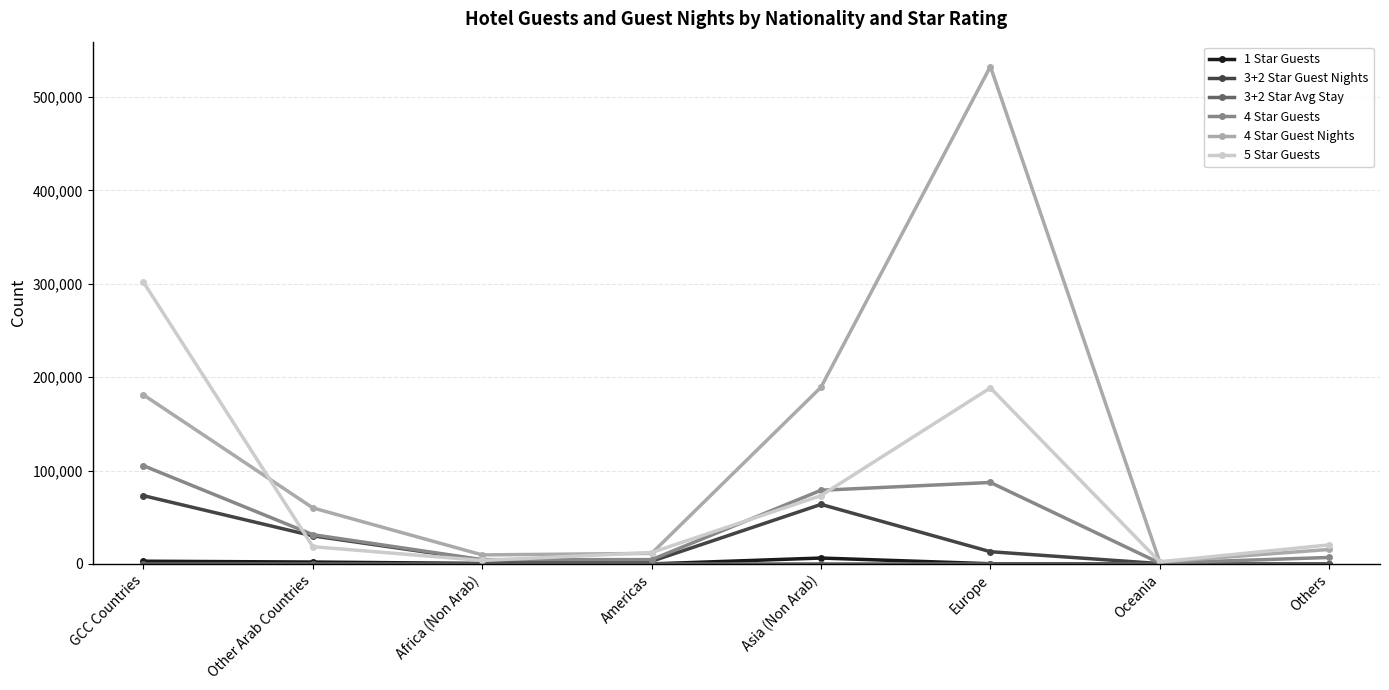

At which category is the sum across all series the highest?

Europe